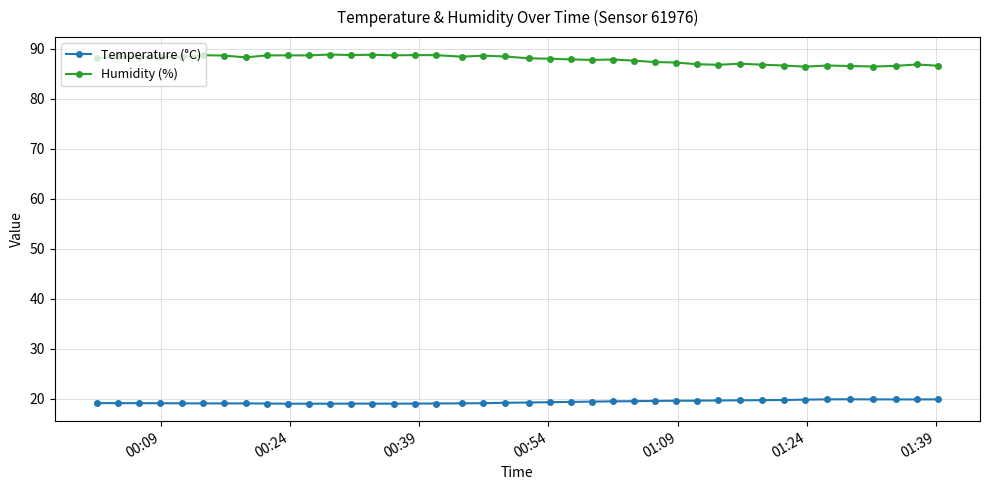

Which series has the largest total across all categories?

Humidity (%)